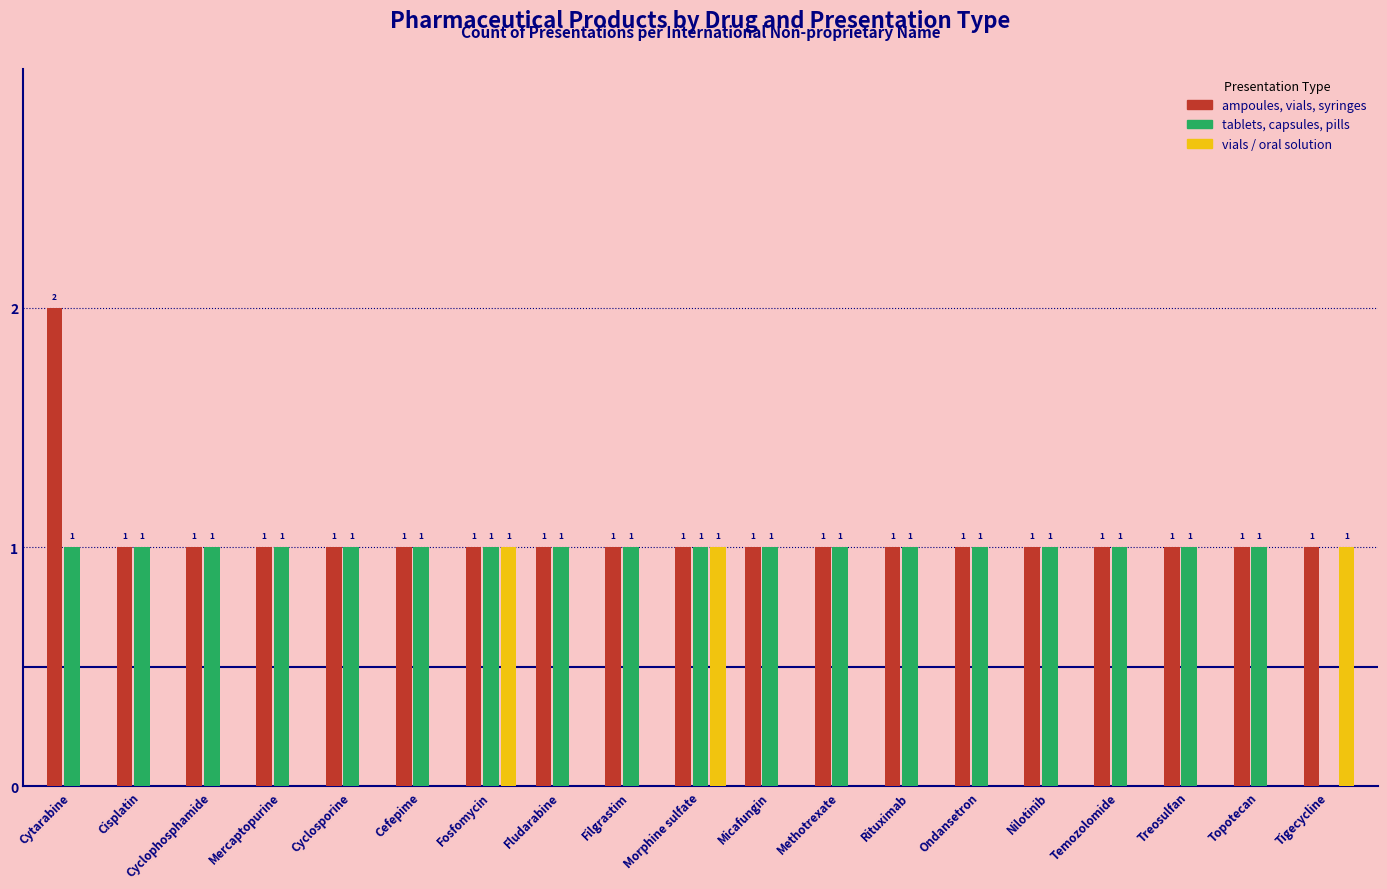

Which series has the largest total across all categories?

ampoules, vials, syringes